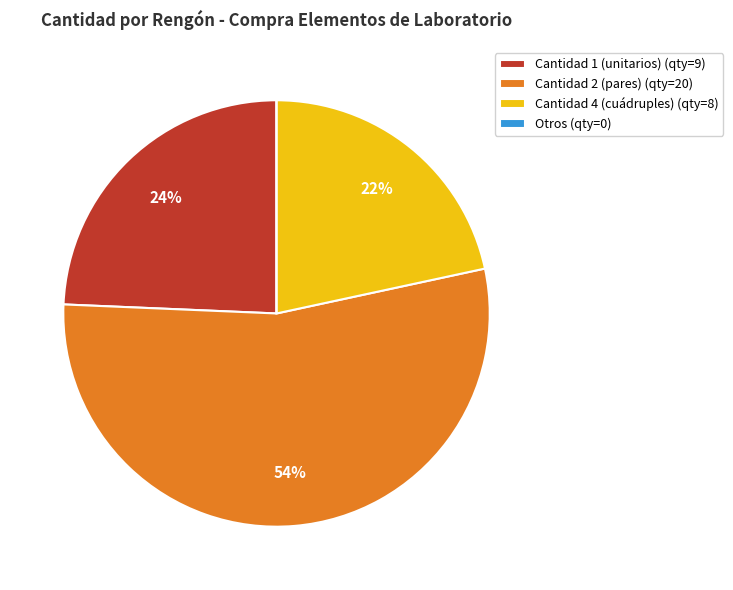

To the nearest percent, what is the difference between the Cantidad 4 (cuádruples) (qty=8) and Cantidad 2 (pares) (qty=20) slice percentages?

32%